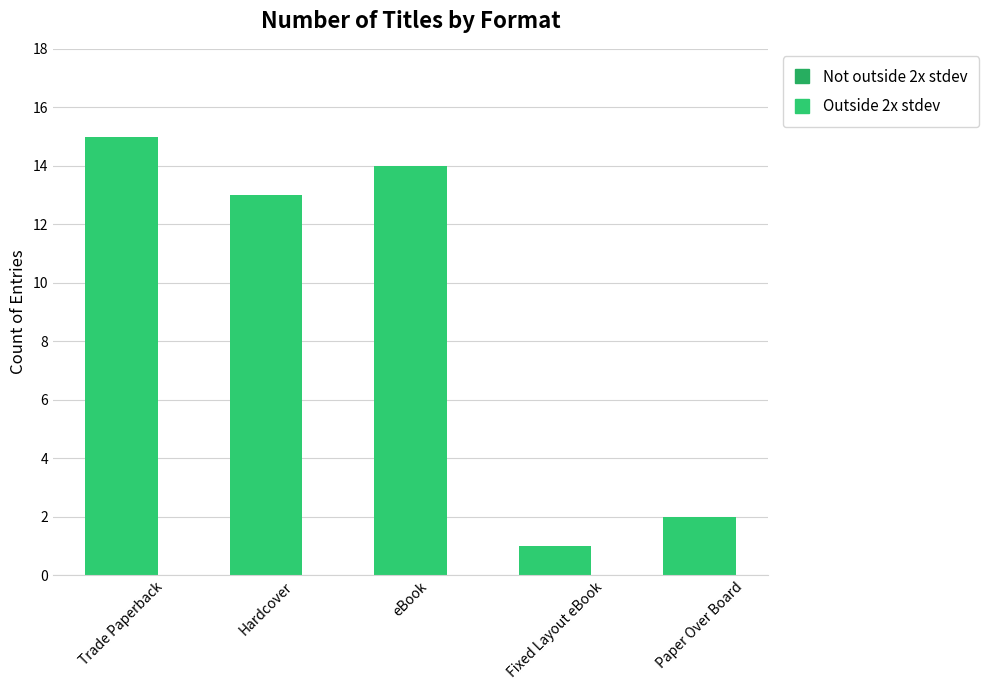

Rank the categories by value from highest to lowest.

Trade Paperback, eBook, Hardcover, Paper Over Board, Fixed Layout eBook